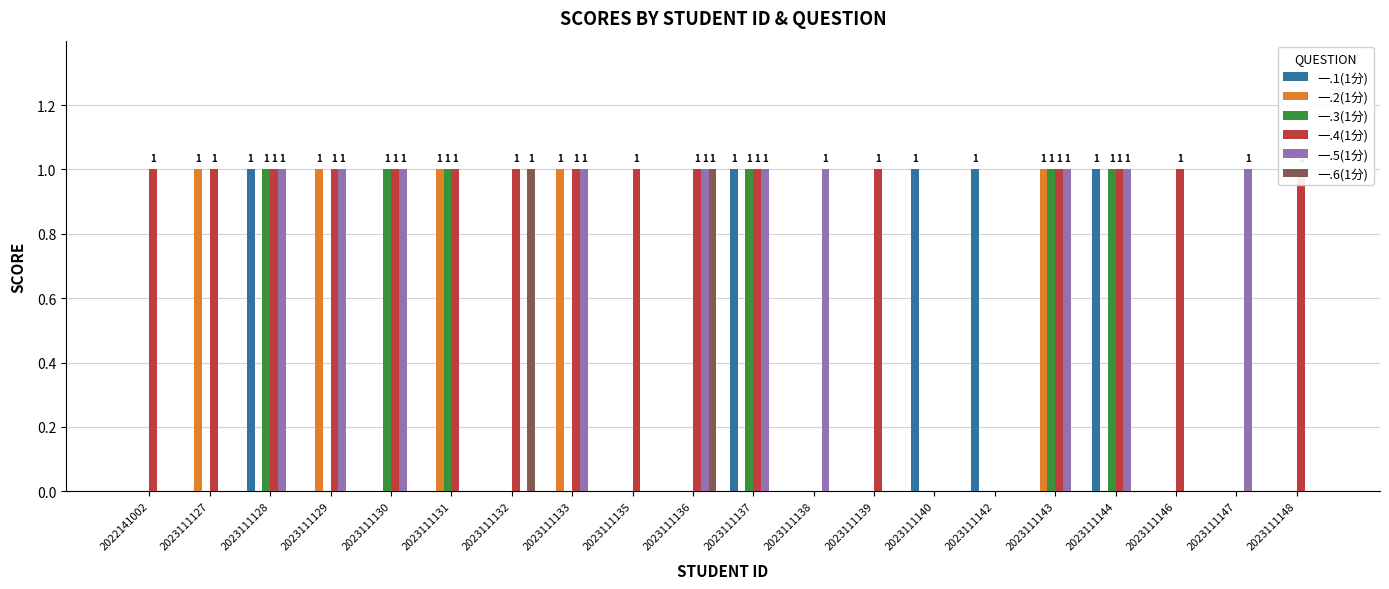

What is the value of the 一.4(1分) bar at the 17th from the left?

1